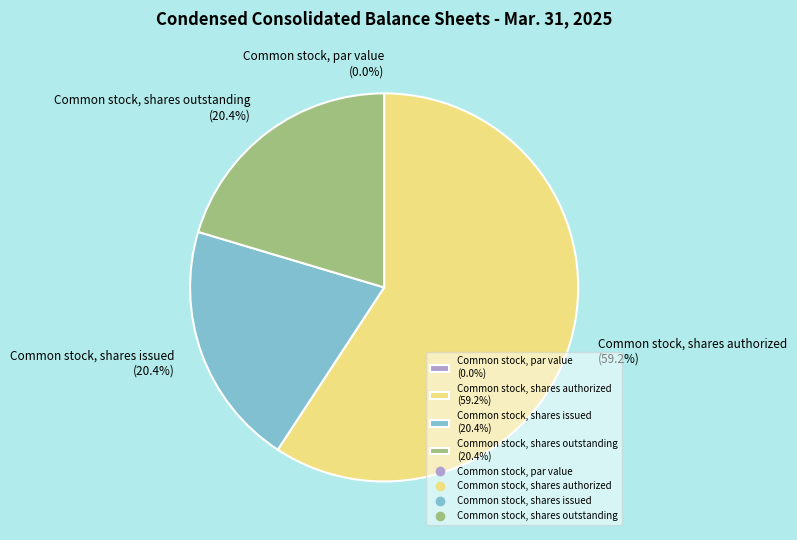

How many segments does this pie chart have?

4